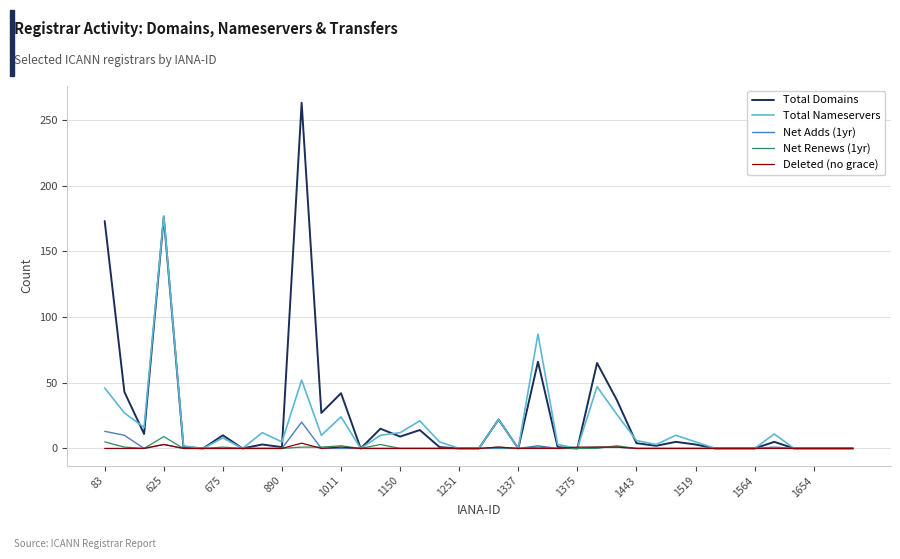

Which series has the largest range (max minus min)?

Total Domains